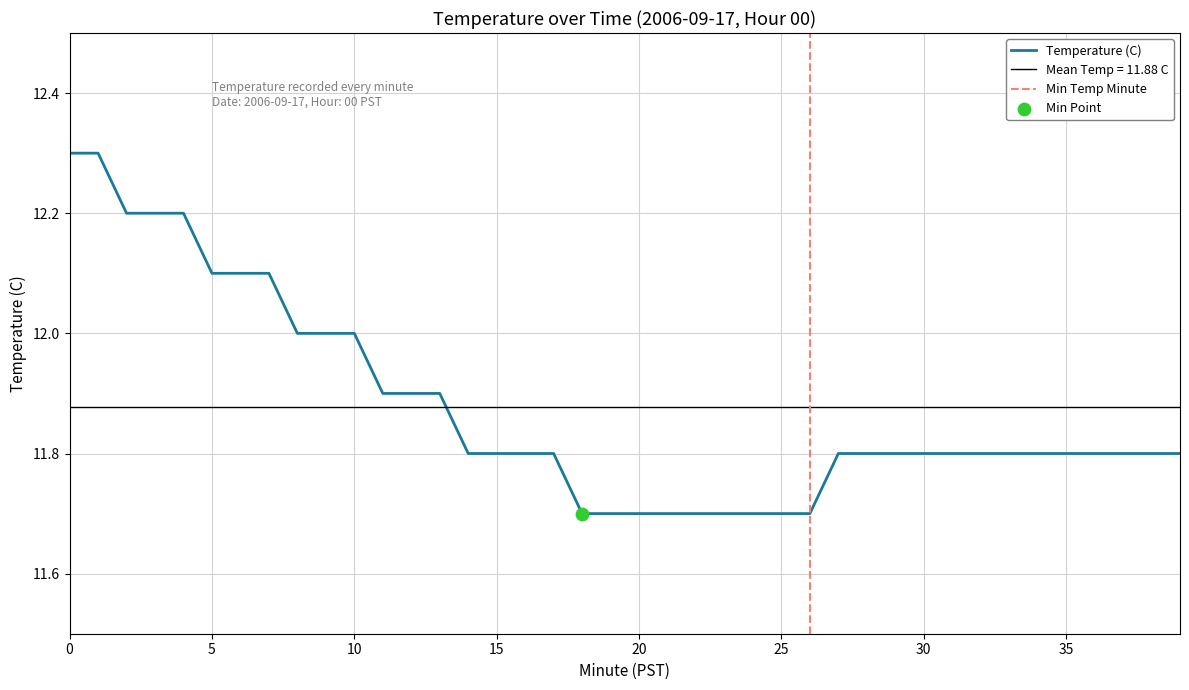

Between 13 and 34, which is larger?

13